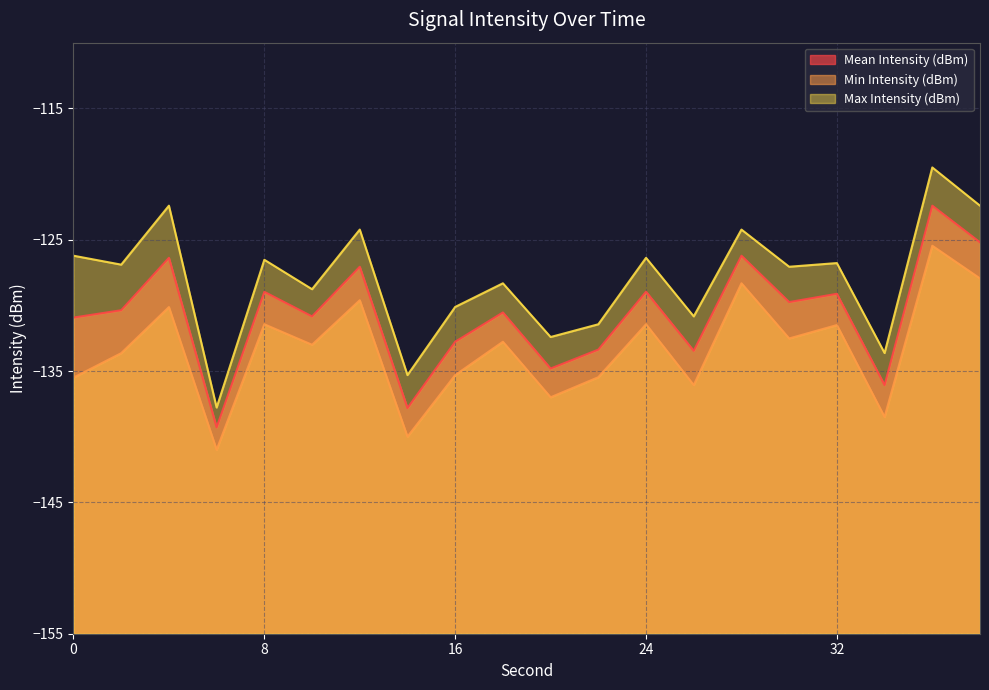

Does the chart have visible grid lines?

Yes